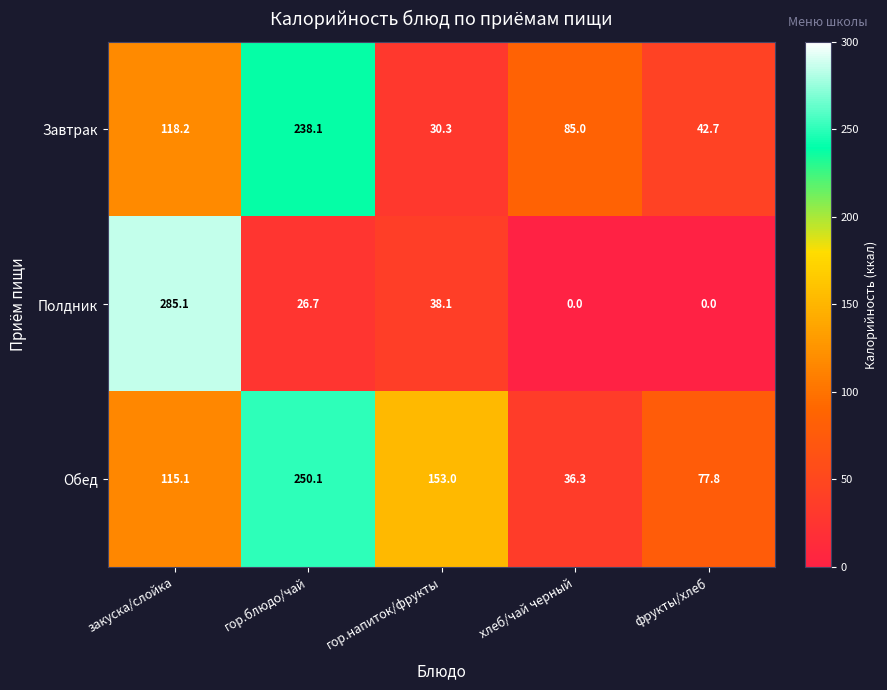

At how many categories does at least one series exceed 92?

3